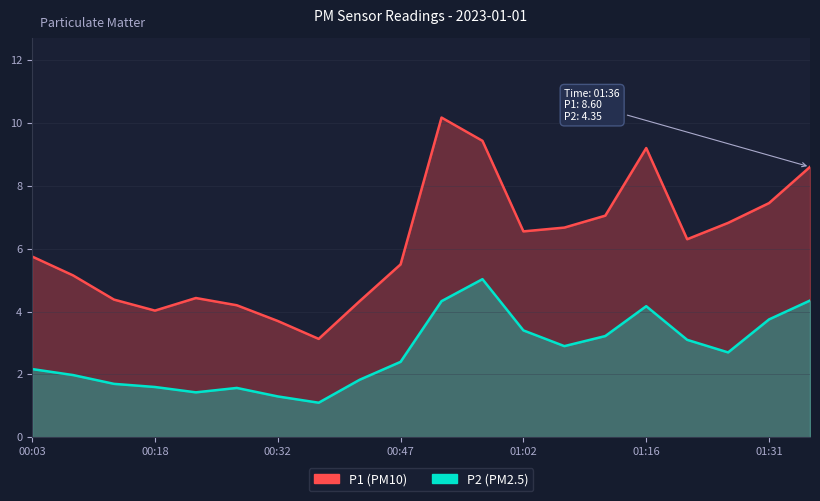

List the series in order of their peak value, highest first.

P1, P2